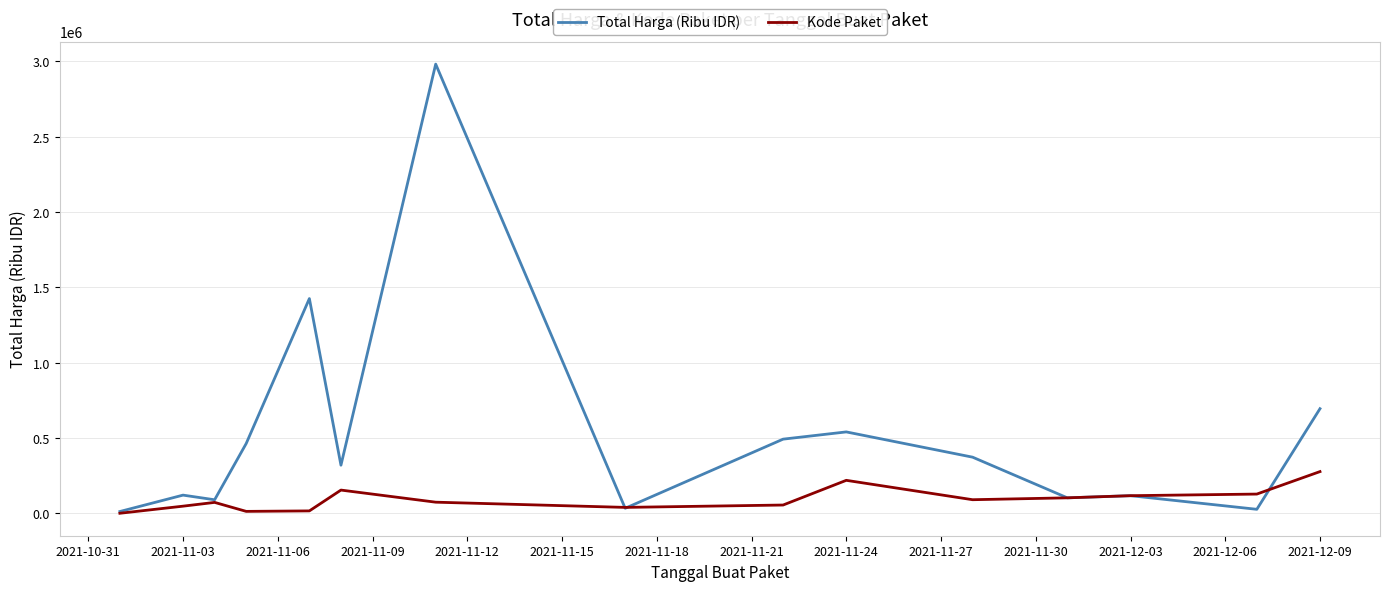

True or false: Kode Paket has more than 1 points higher than both neighbors.

True